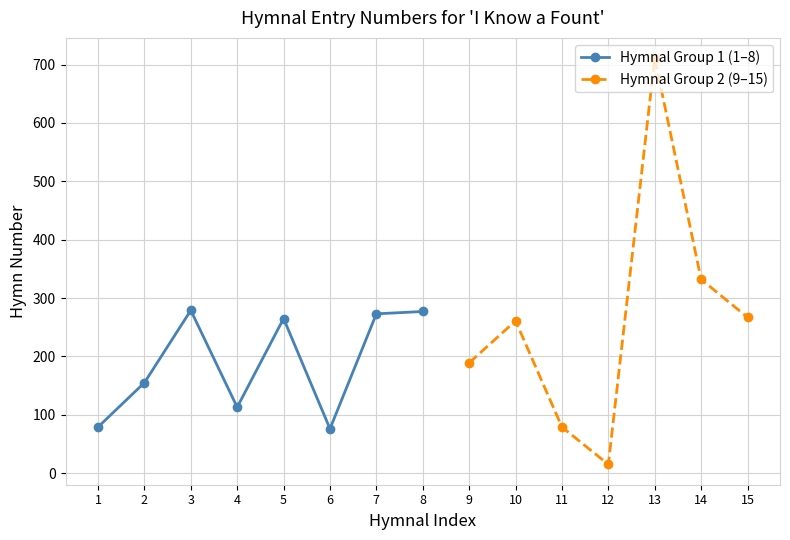

The value of Hymnal Group 1 (1–8) at 7 is 405. True or false?

False